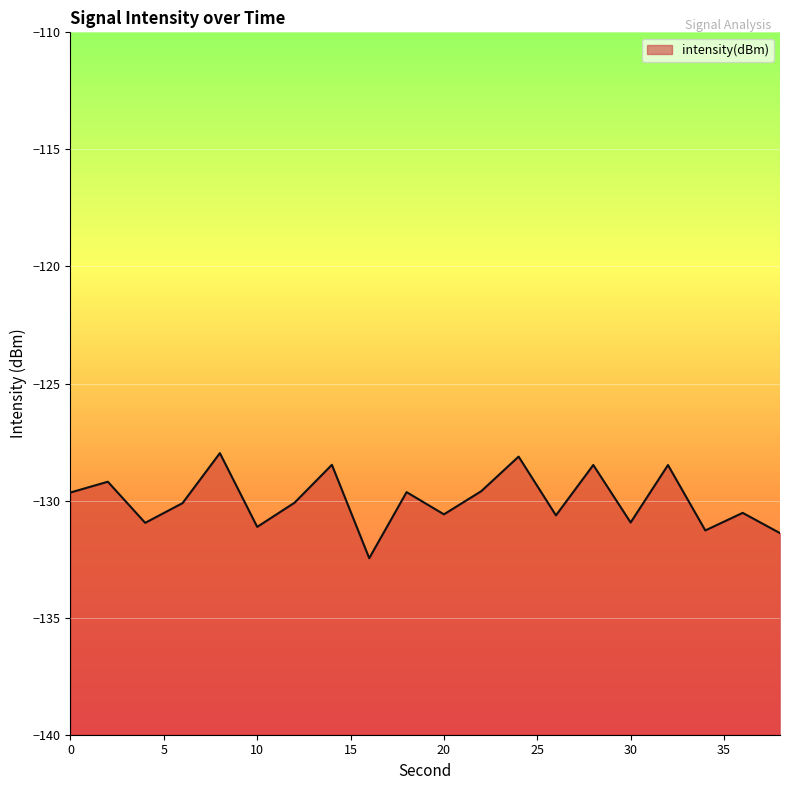

What is the change in value from 0 to 30?

-1.3